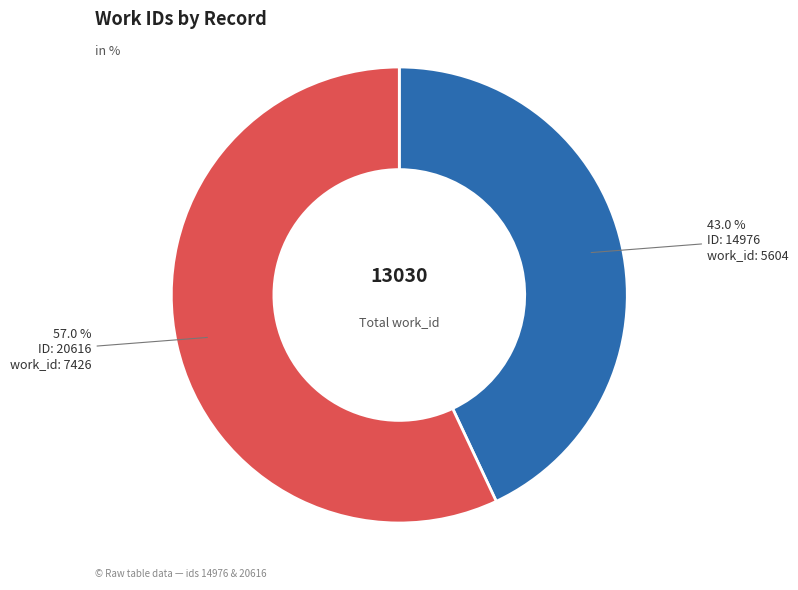

How many segments does this pie chart have?

2